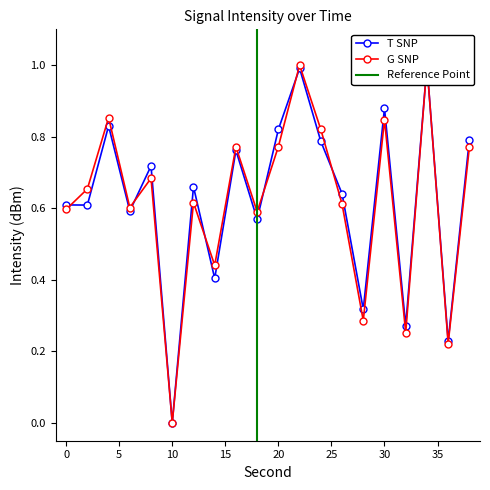

The chart shows a value of 0.2 at 30. True or false?

False